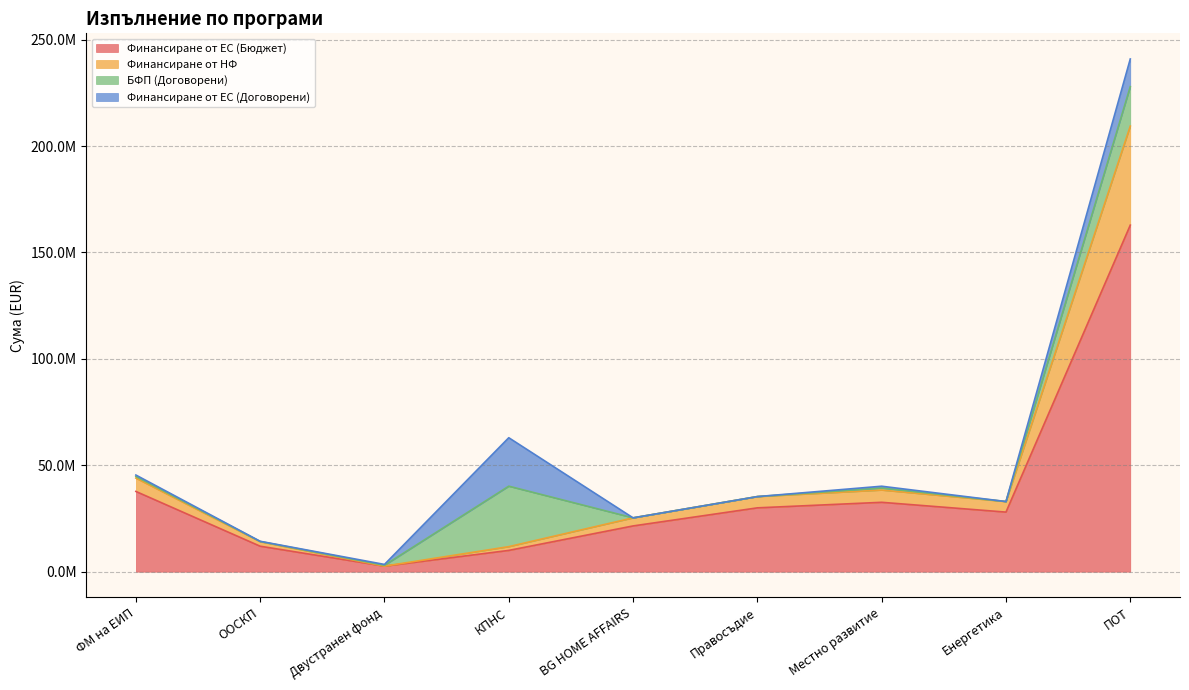

At how many categories does at least one series exceed 21891776?

6